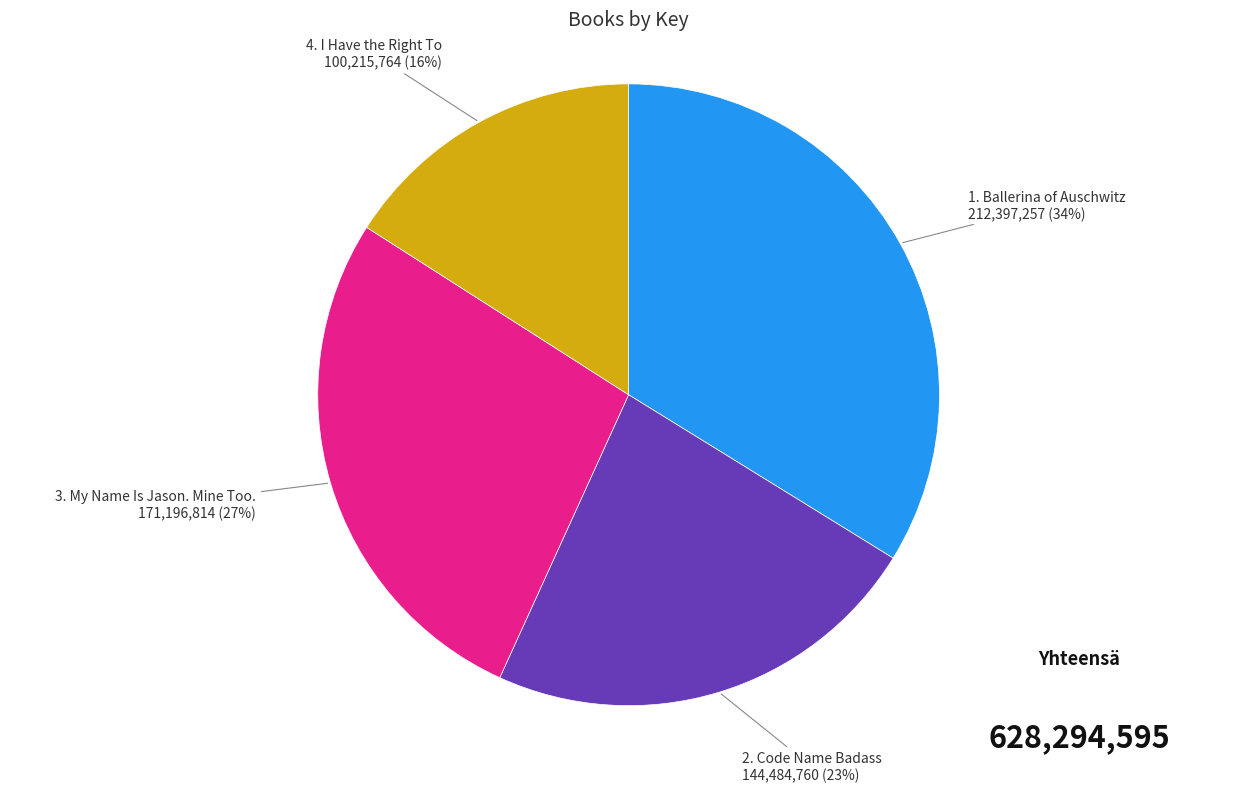

Is there a majority slice in this chart?

No